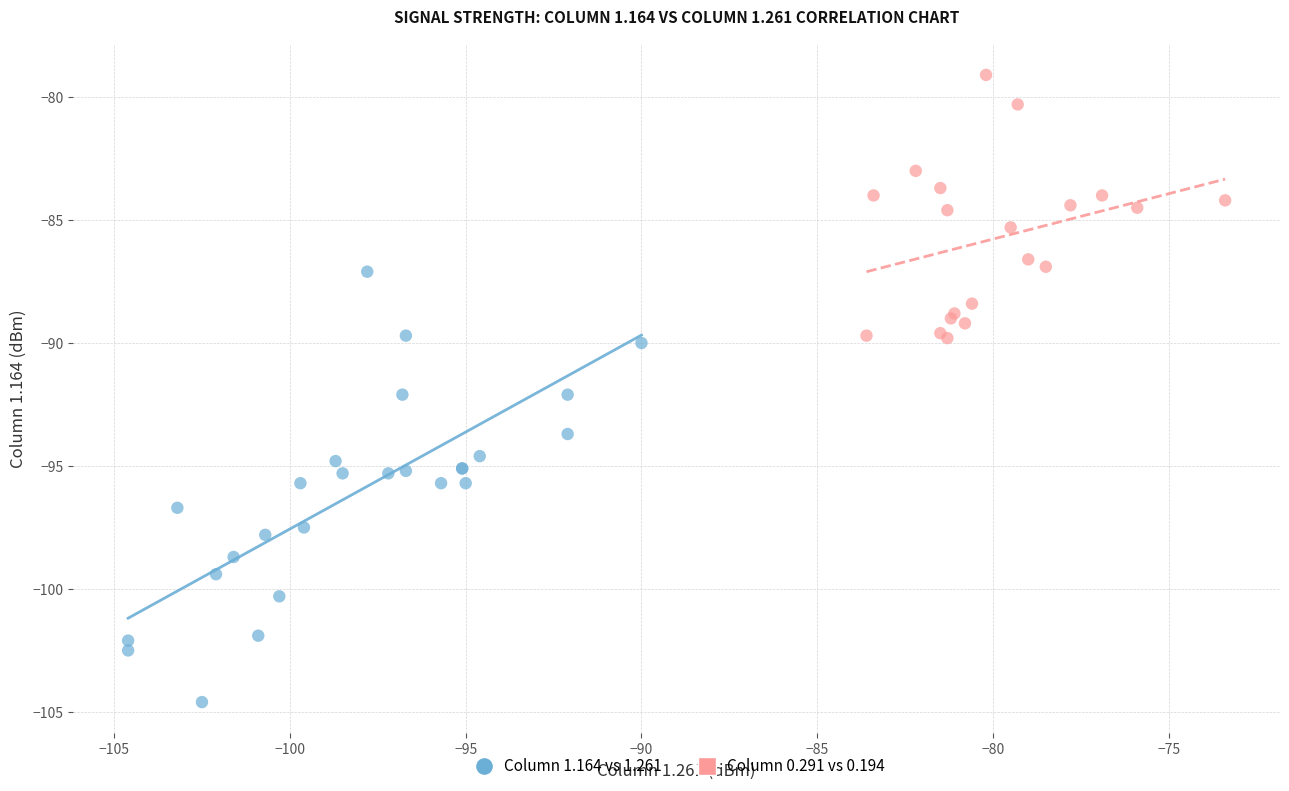

Which series has the largest Y range (max minus min)?

Column 1.164 vs 1.261